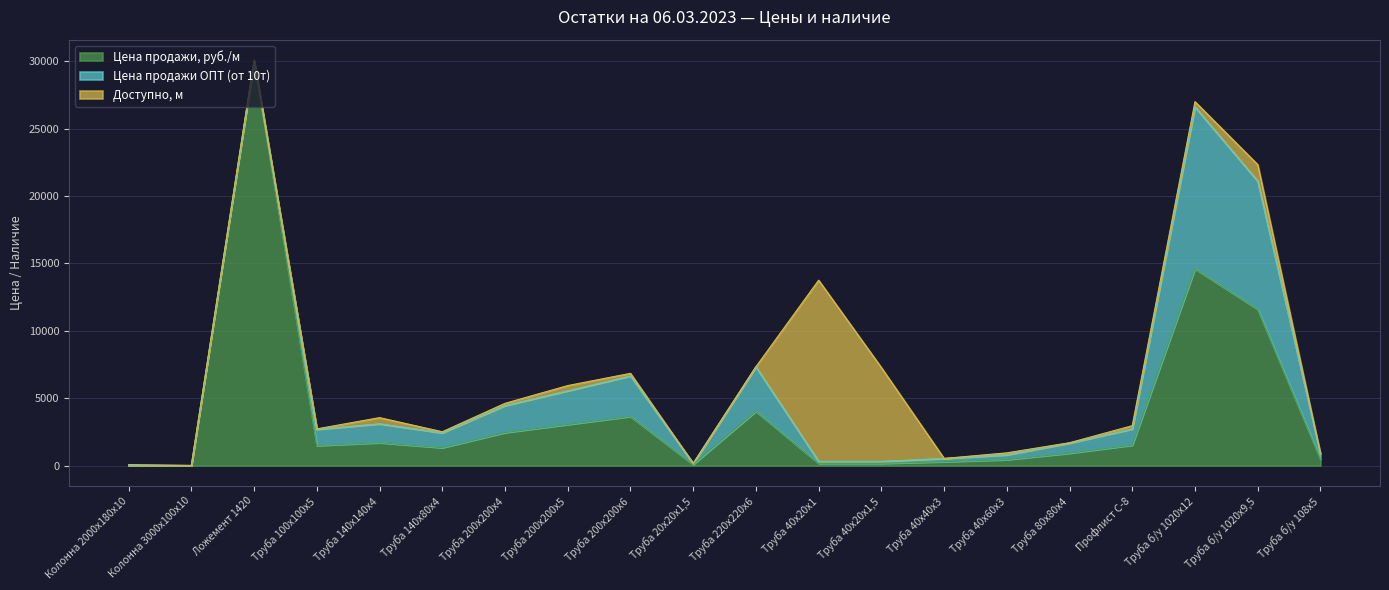

True or false: Цена продажи, руб./м and Цена продажи ОПТ (от 10т) cross at least once.

False